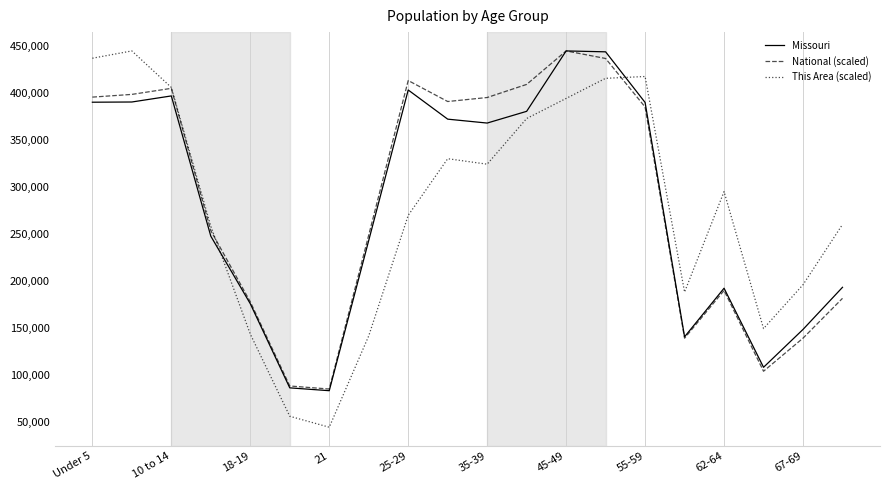

Which series has the largest range (max minus min)?

This Area (scaled)